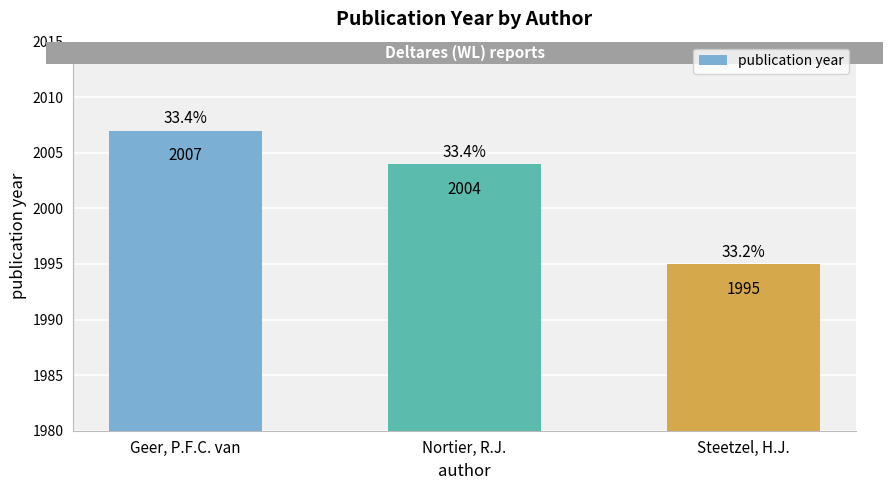

True or false: the data shows 1995 at Steetzel, H.J..

True